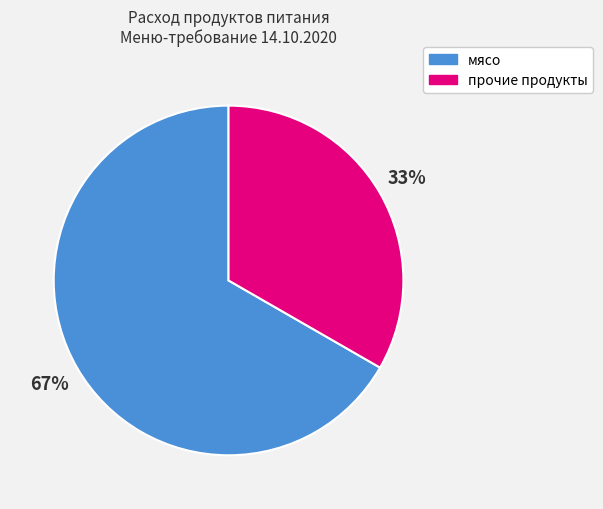

How many segments does this pie chart have?

2